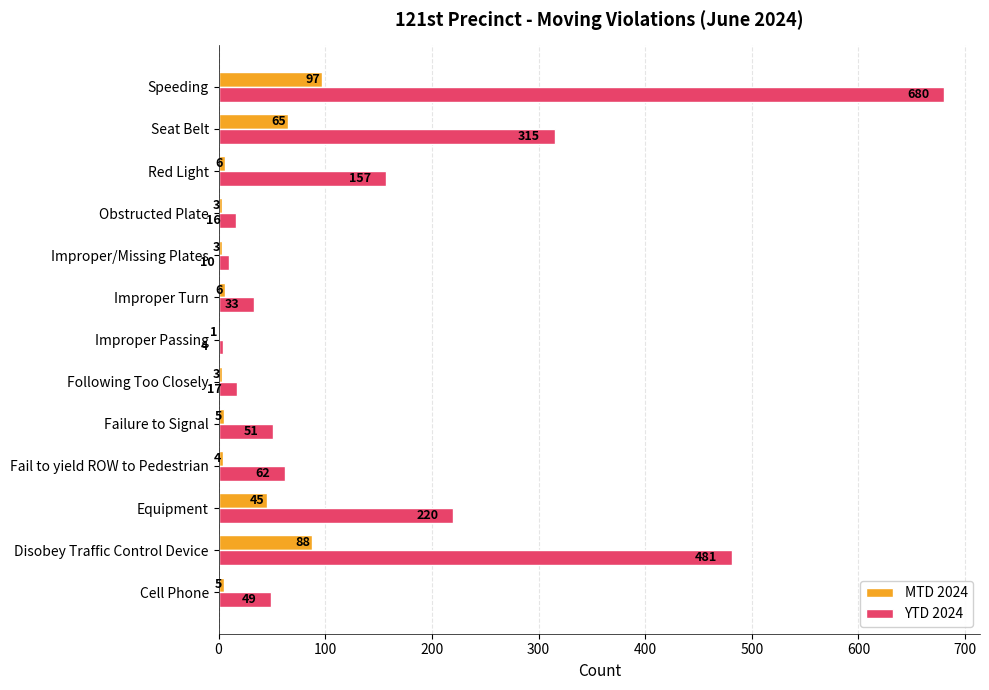

Read the YTD 2024 value at Fail to yield ROW to Pedestrian, to the nearest 50.

50